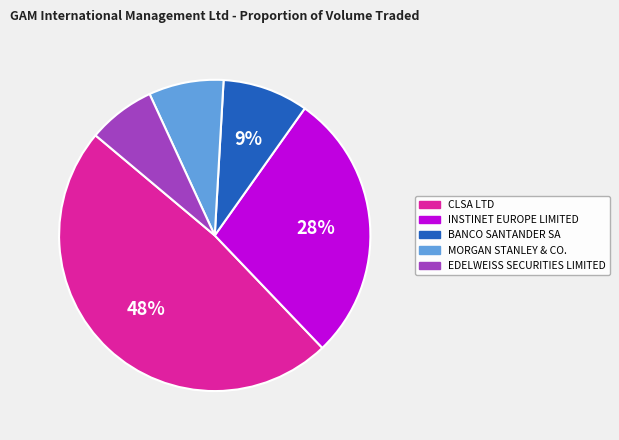

Does MORGAN STANLEY & CO. represent more than half of the total?

No